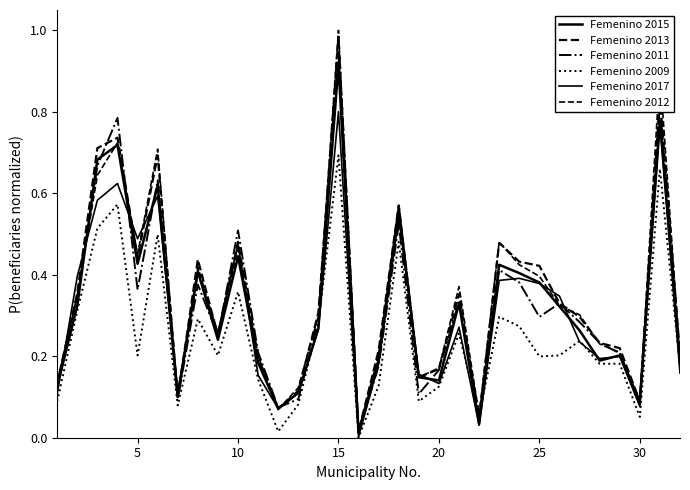

True or false: Femenino 2009 and Femenino 2011 intersect in this chart.

False